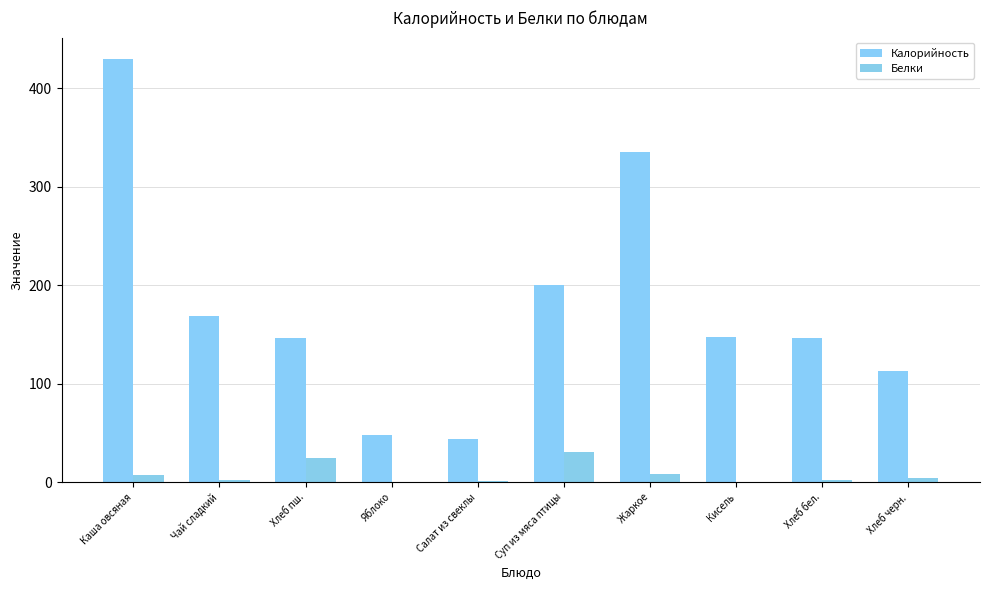

What is the highest value of the Белки series?

31.0